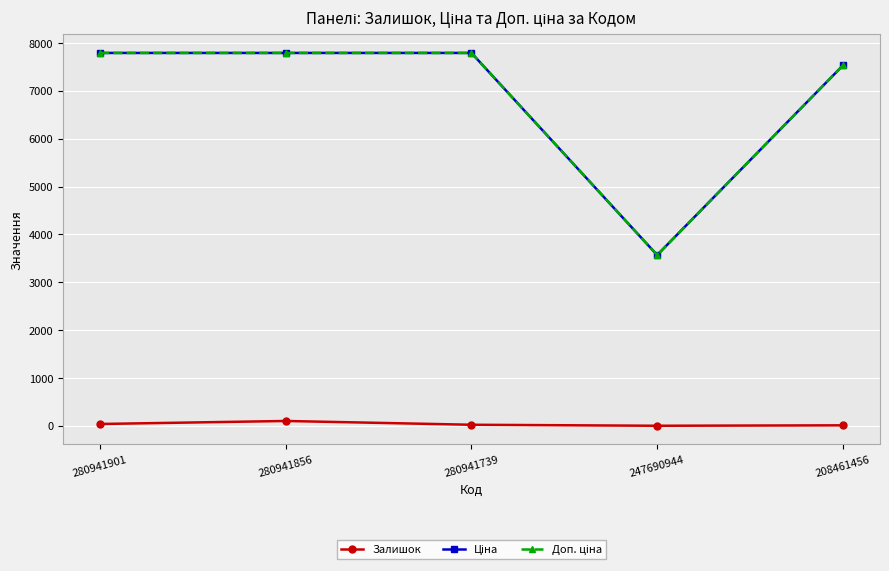

Which category has the lowest value across all series?

247690944